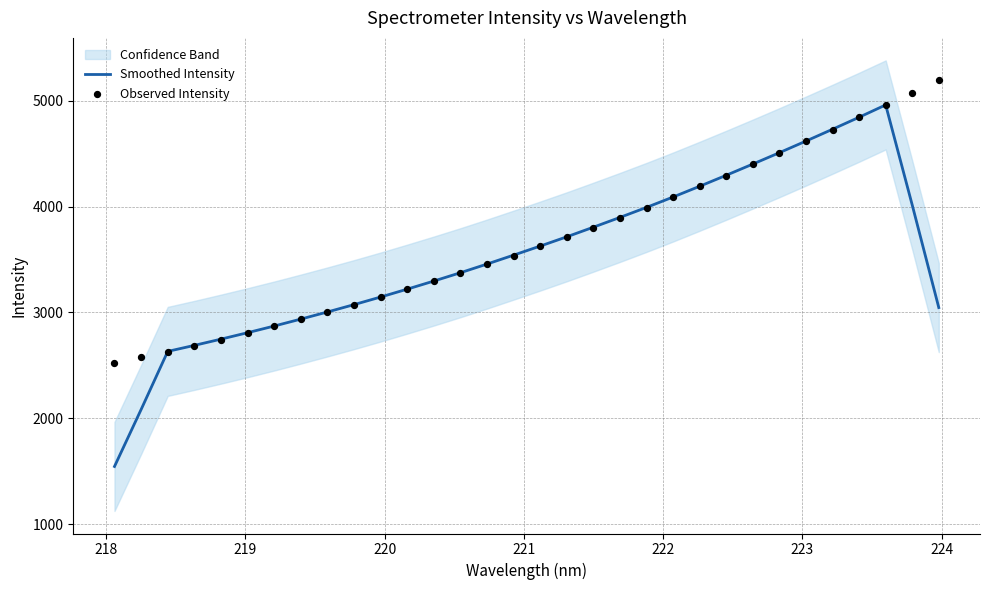

What is the maximum value for Smoothed Intensity?

4959.4